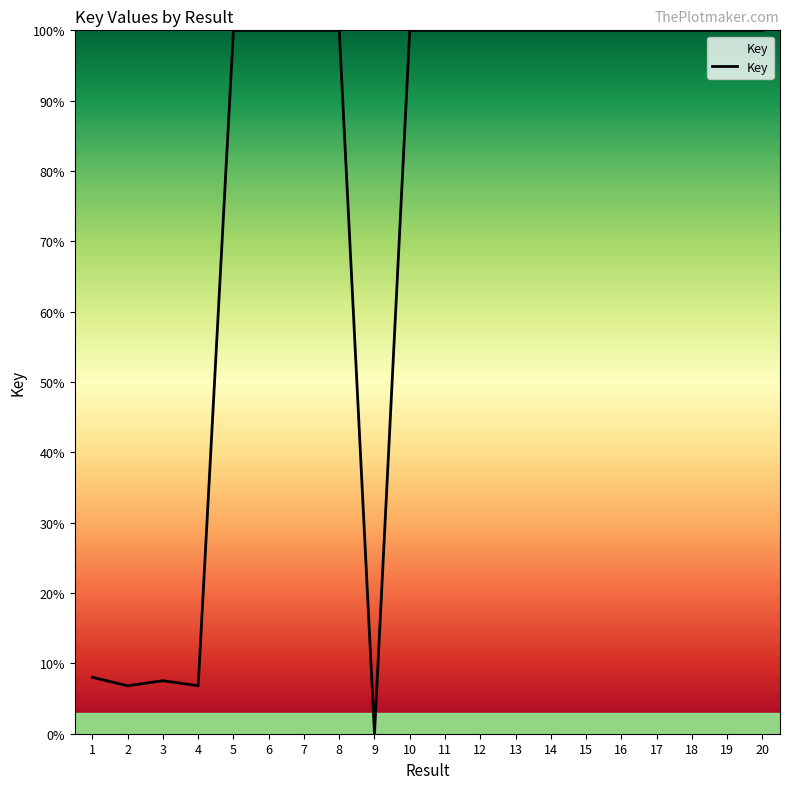

What is the greatest value displayed?

100.0